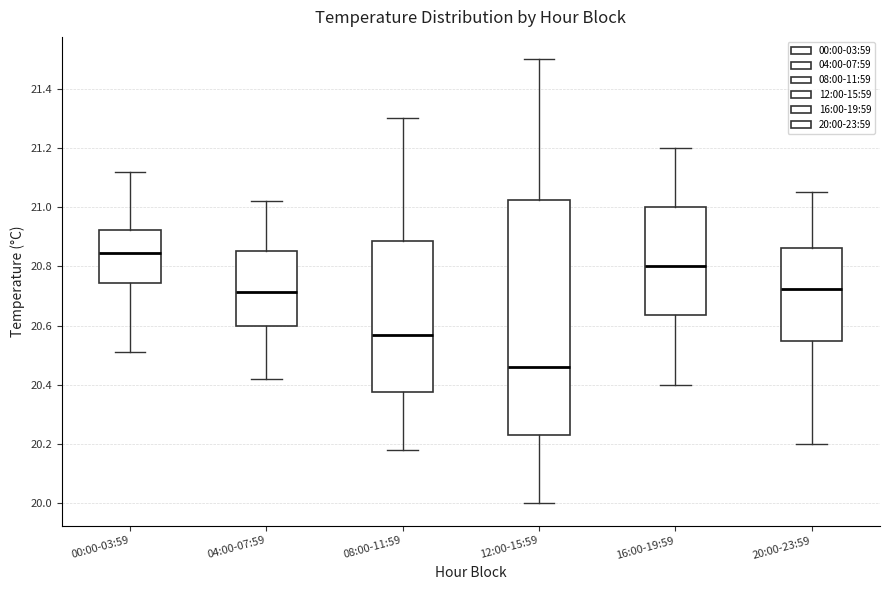

Comparing the boxes themselves (not the whiskers), which one is the tallest?

12:00-15:59